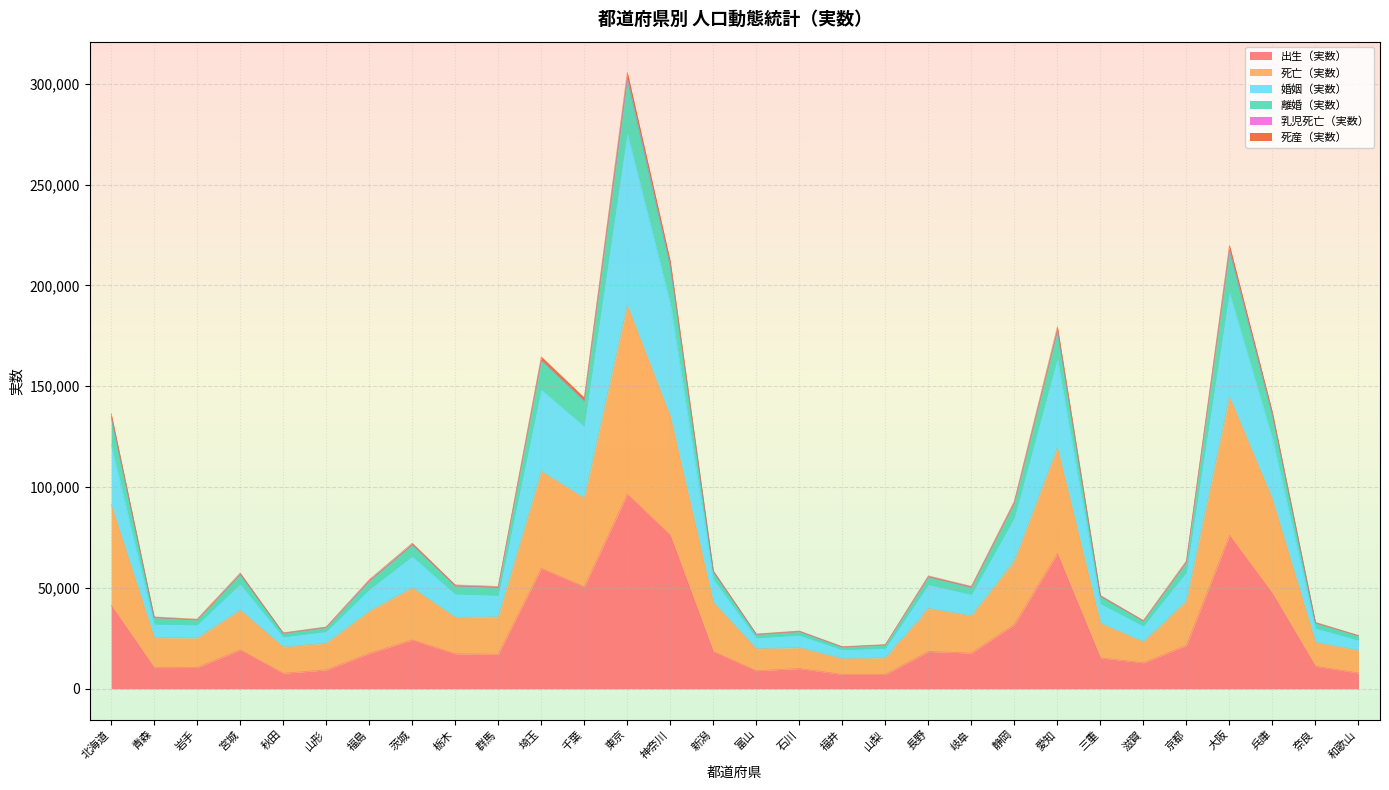

What is the smallest value displayed?

7148